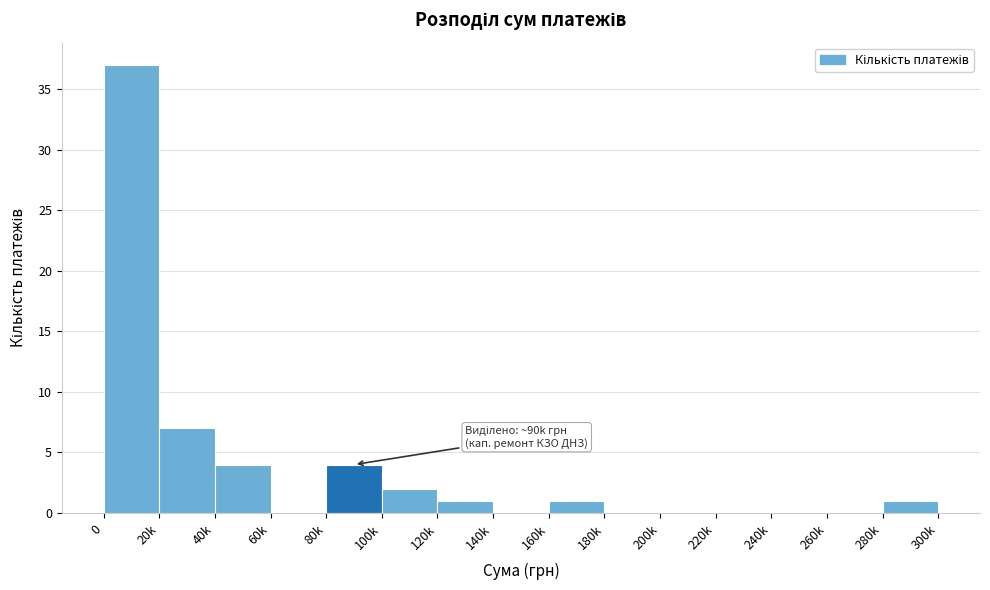

Reading left to right, what are all the values shown in this chart?

0=37	20k=7	40k=4	60k=0	80k=4	100k=2	120k=1	140k=0	160k=1	180k=0	200k=0	220k=0	240k=0	260k=0	280k=1